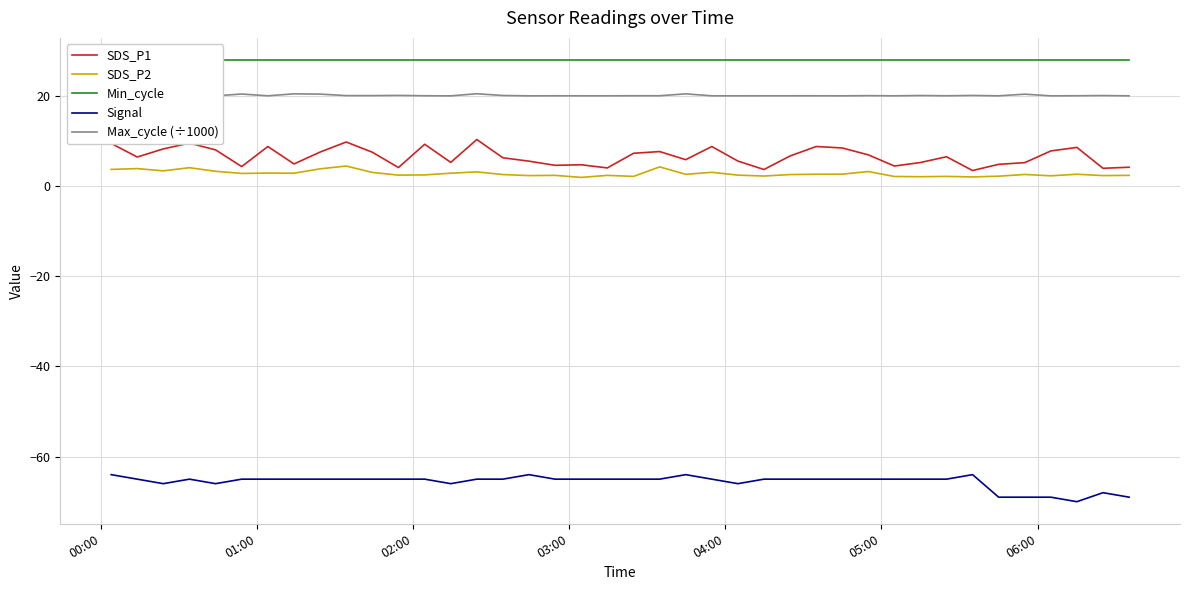

True or false: SDS_P1 and Max_cycle (÷1000) intersect in this chart.

False